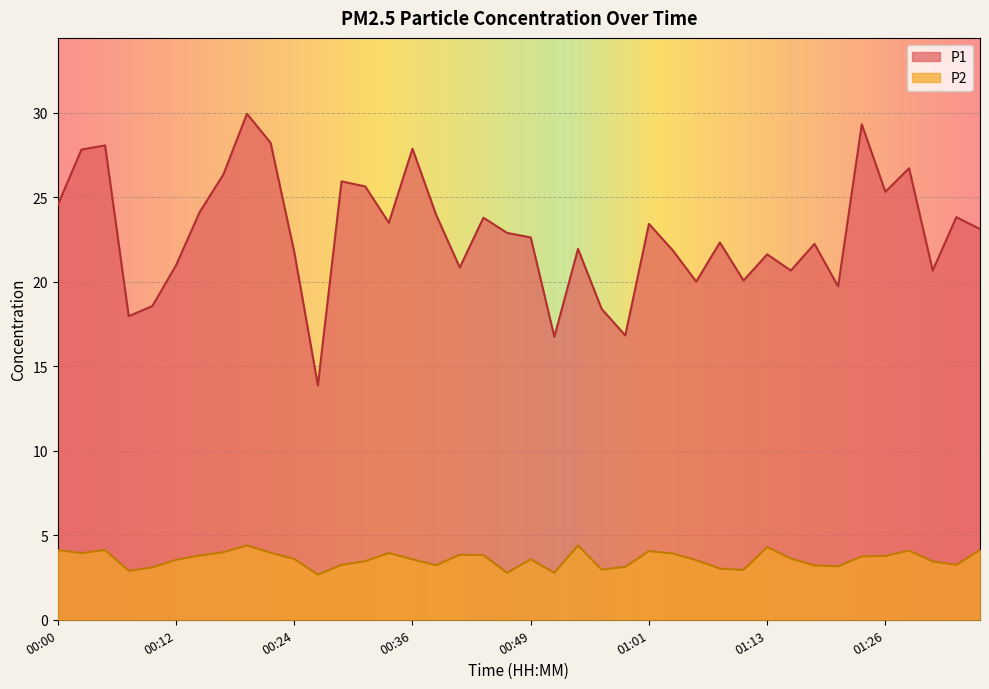

Which series has the largest range (max minus min)?

P1